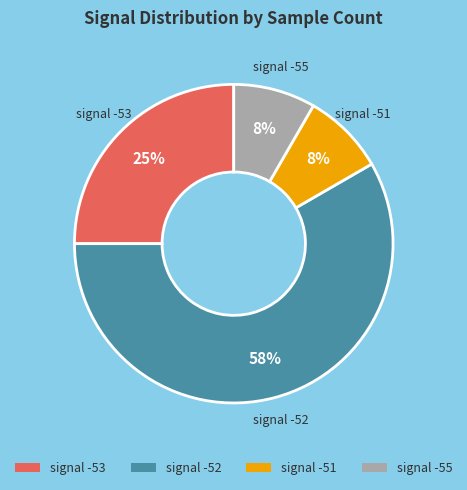

To the nearest percent, what portion does signal -51 represent?

8%